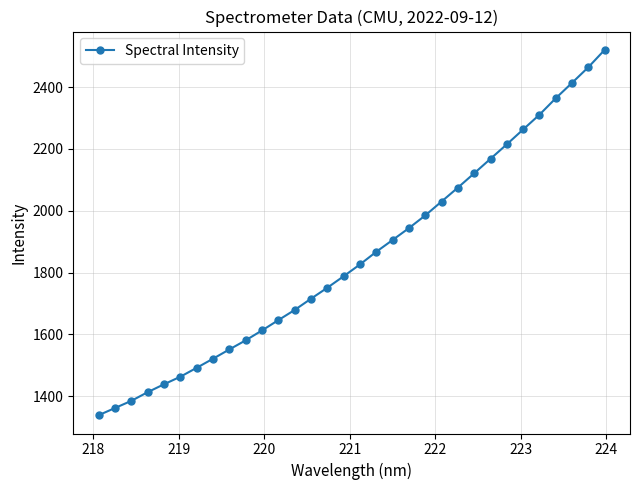

What is the value of the 4th point from the left?

1412.7